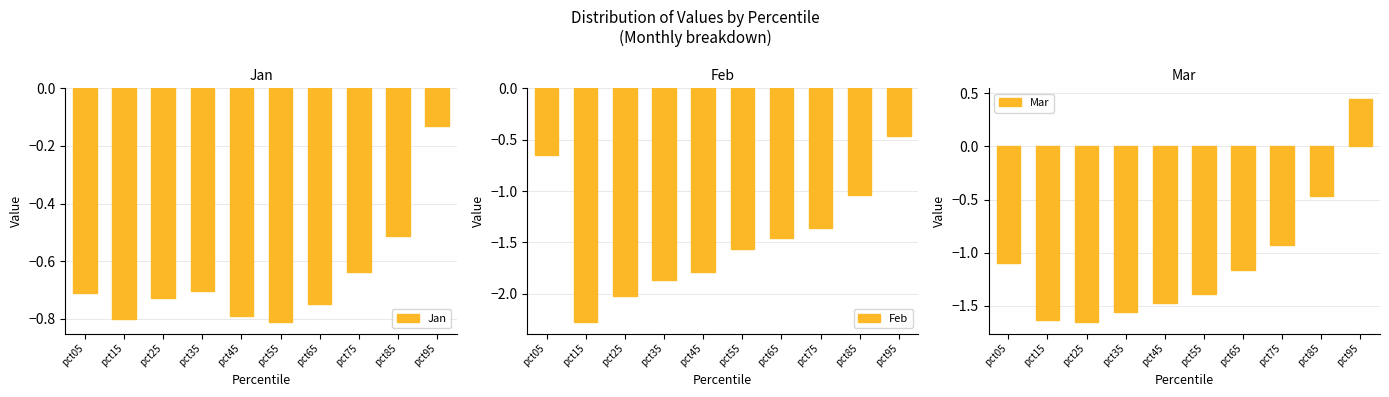

The Feb series shows -1.0 at pct35. True or false?

False